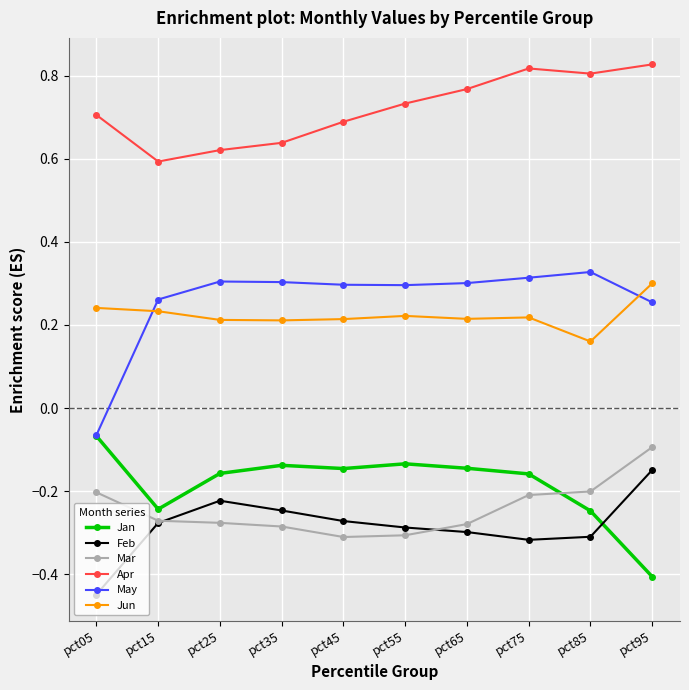

Is this an area chart (filled region under the line)?

No